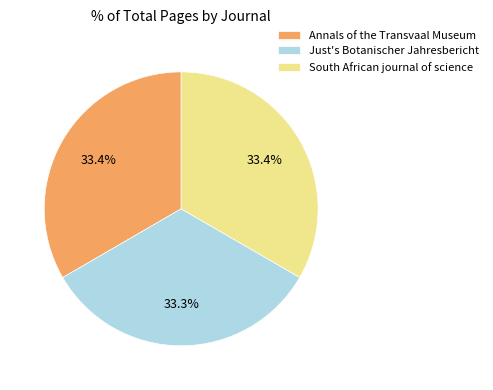

How many segments does this pie chart have?

3